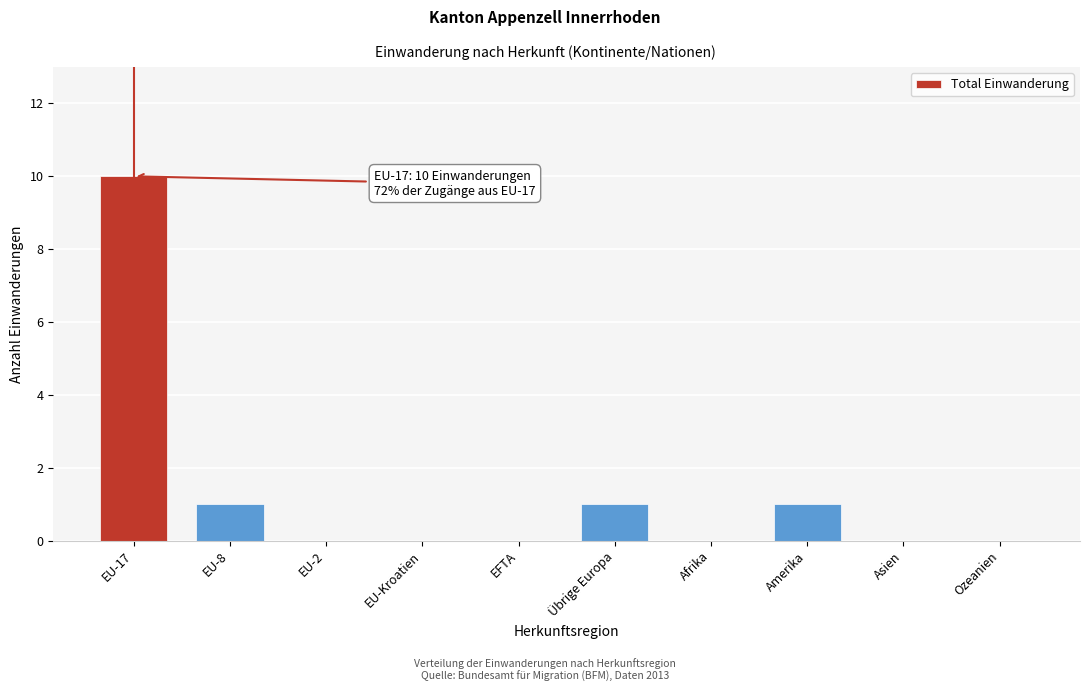

Reading left to right, extract all data points from this chart.

EU-17=10	EU-8=1	EU-2=0	EU-Kroatien=0	EFTA=0	Übrige Europa=1	Afrika=0	Amerika=1	Asien=0	Ozeanien=0